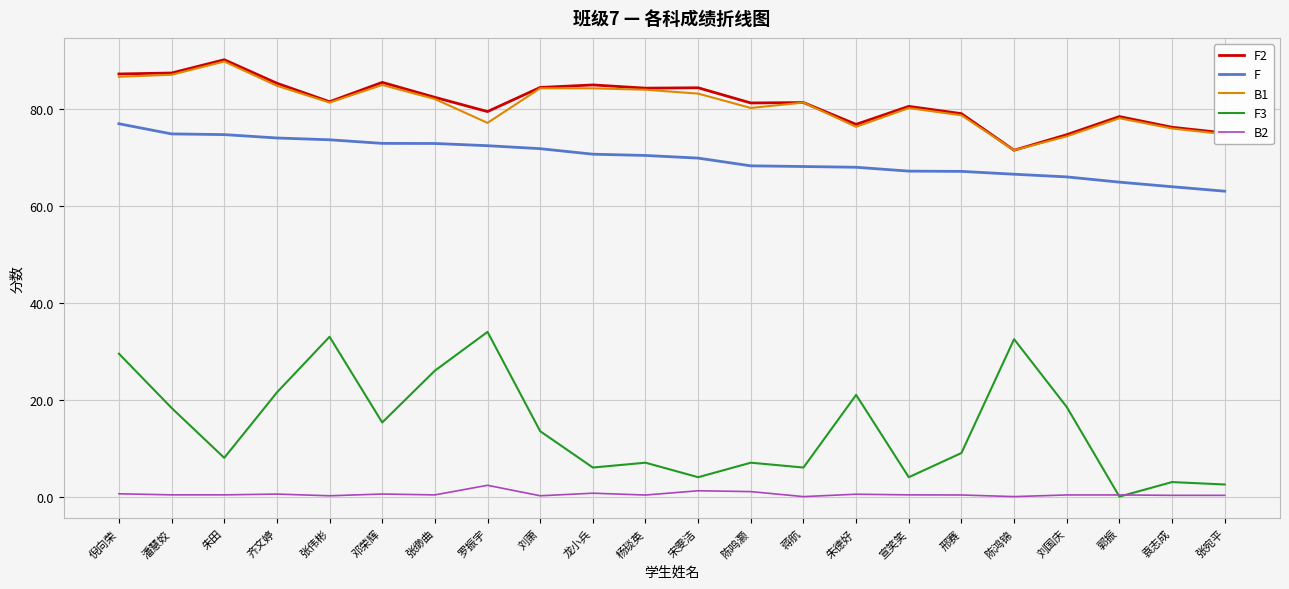

True or false: B2 has more than 0 interior local peaks.

True